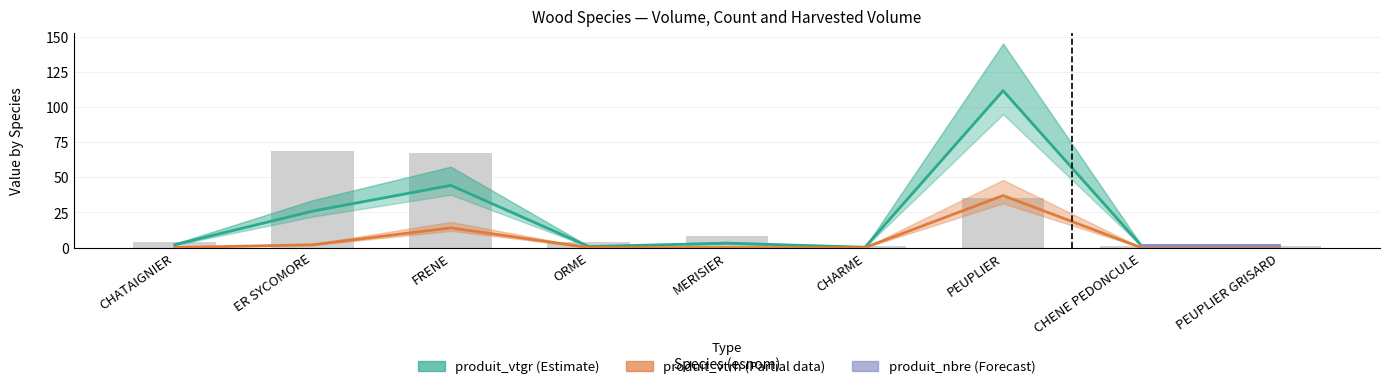

What is the difference between the maximum and minimum values in the produit_nbre series?

68.0